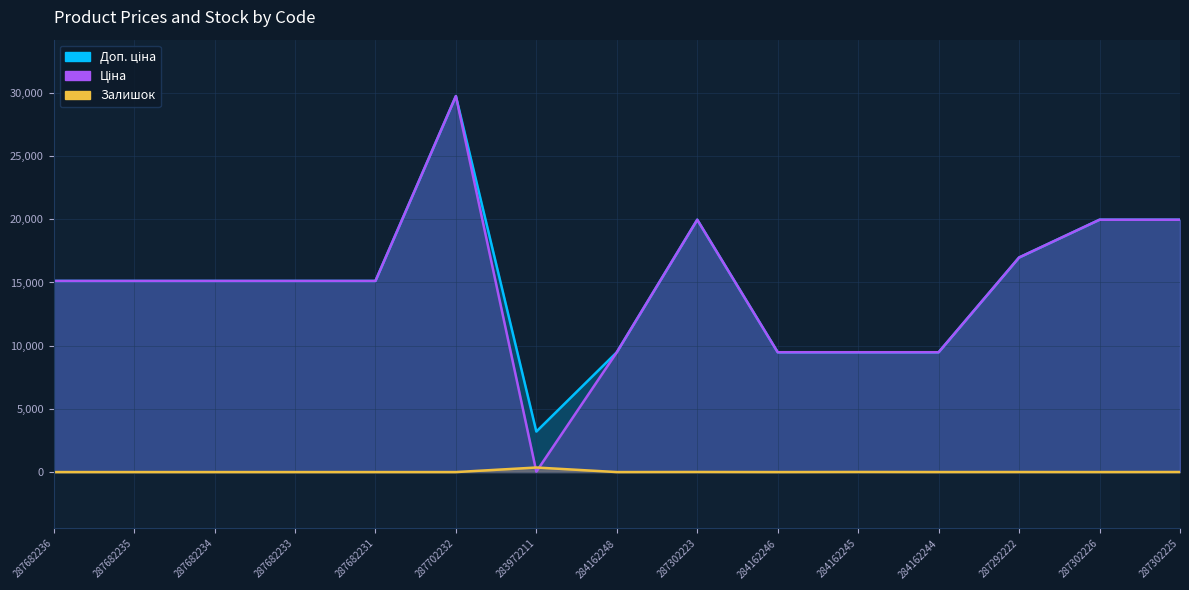

At which label is Доп. ціна closest to 16476?

287292222